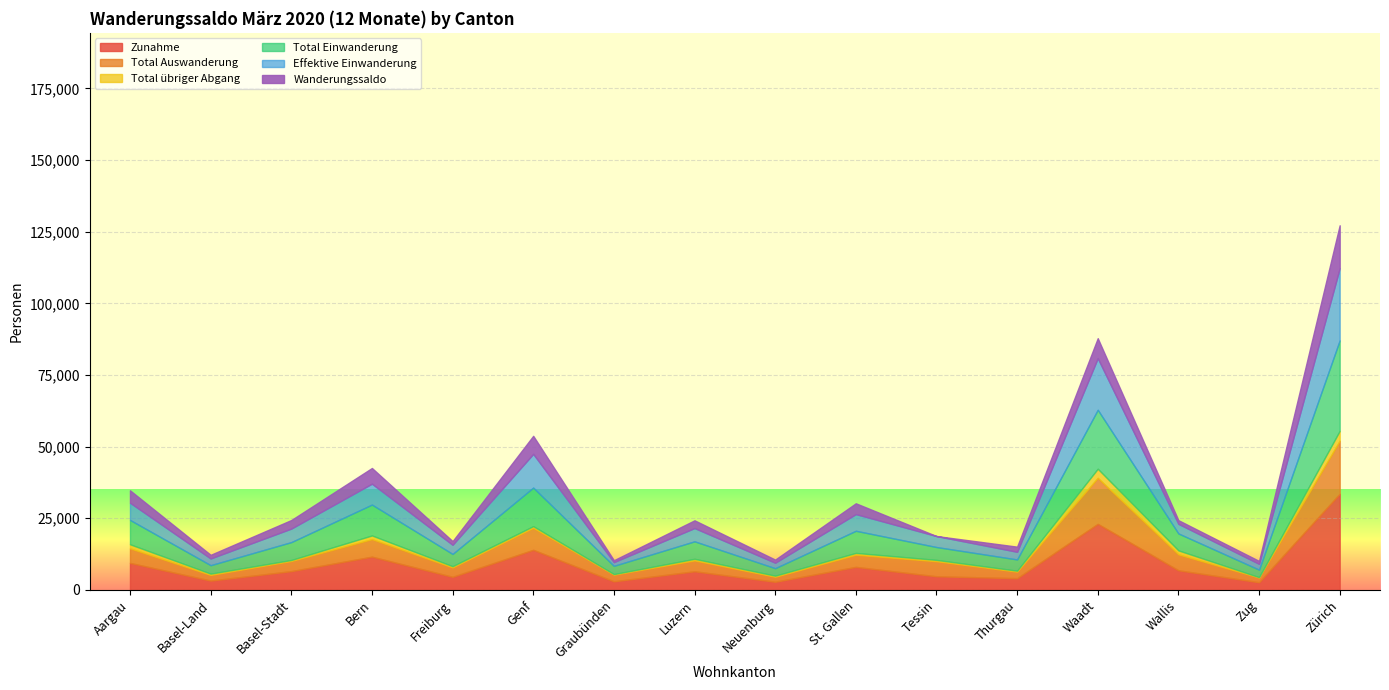

Rank the categories by Total Auswanderung value from highest to lowest.

Zürich, Waadt, Genf, Bern, Wallis, Tessin, Aargau, St. Gallen, Luzern, Basel-Stadt, Freiburg, Graubünden, Thurgau, Basel-Land, Neuenburg, Zug